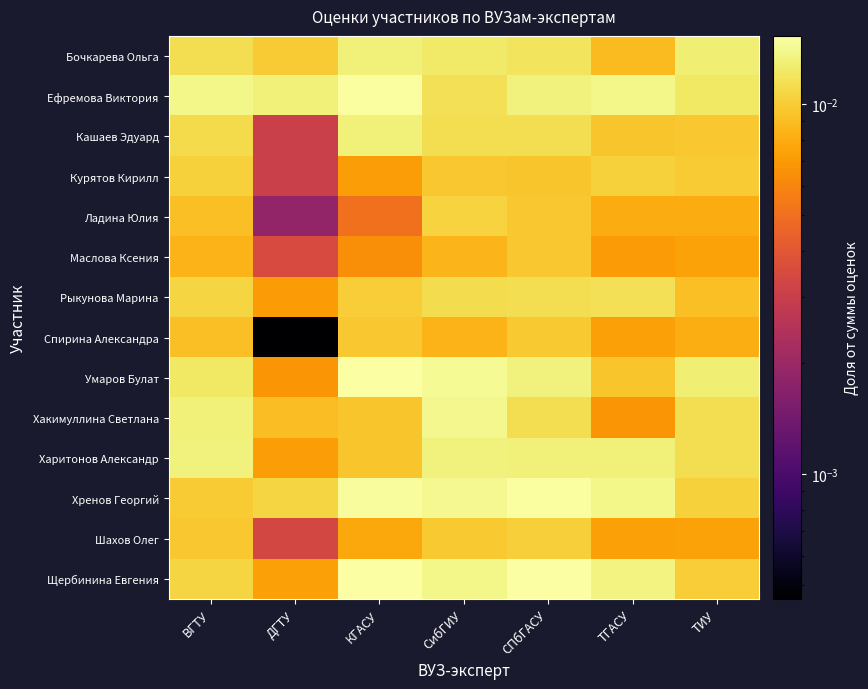

Between ВГТУ and СПбГАСУ, which is larger?

СПбГАСУ